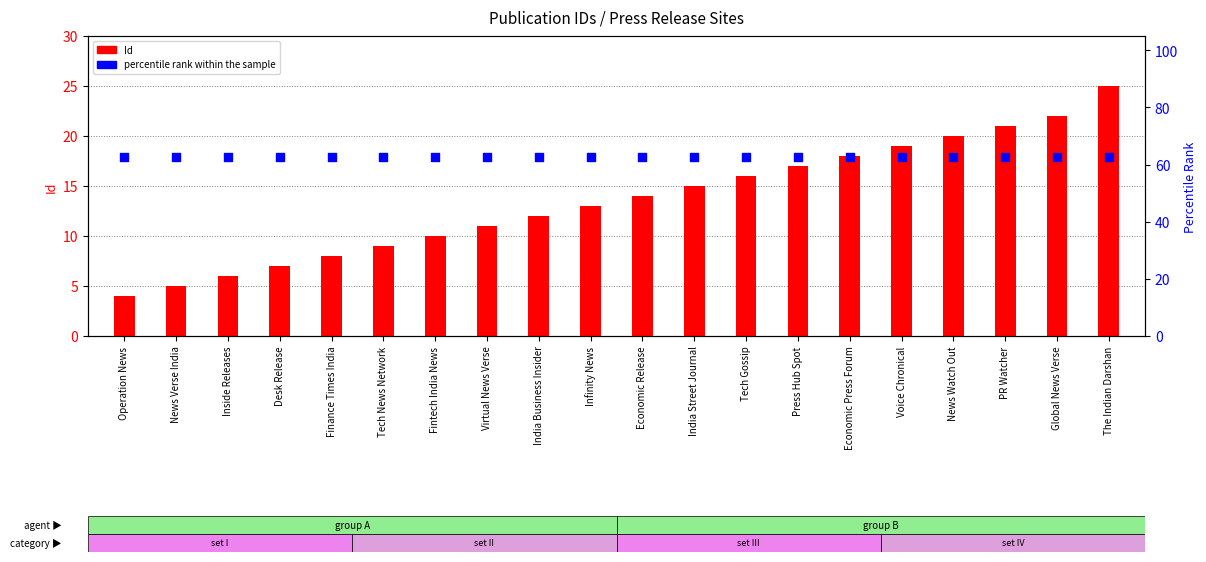

Which series has the largest total across all categories?

percentile rank within the sample